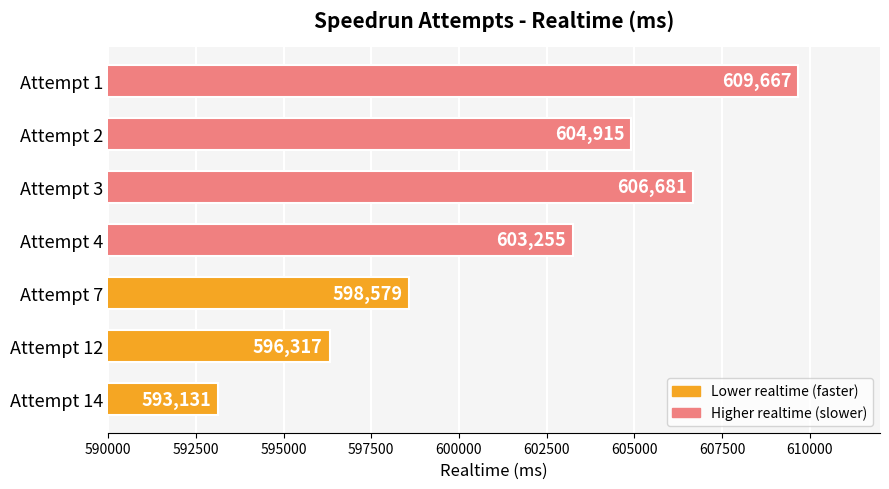

Is it true that the value at Attempt 2 is 1016524?

False